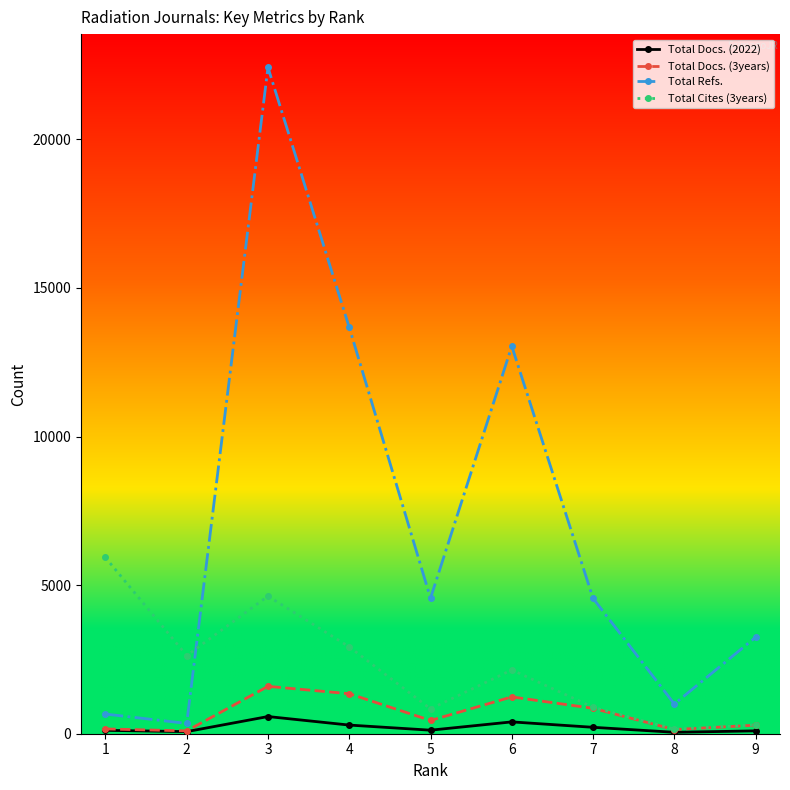

The value of Total Refs. at 7 is 7088. True or false?

False